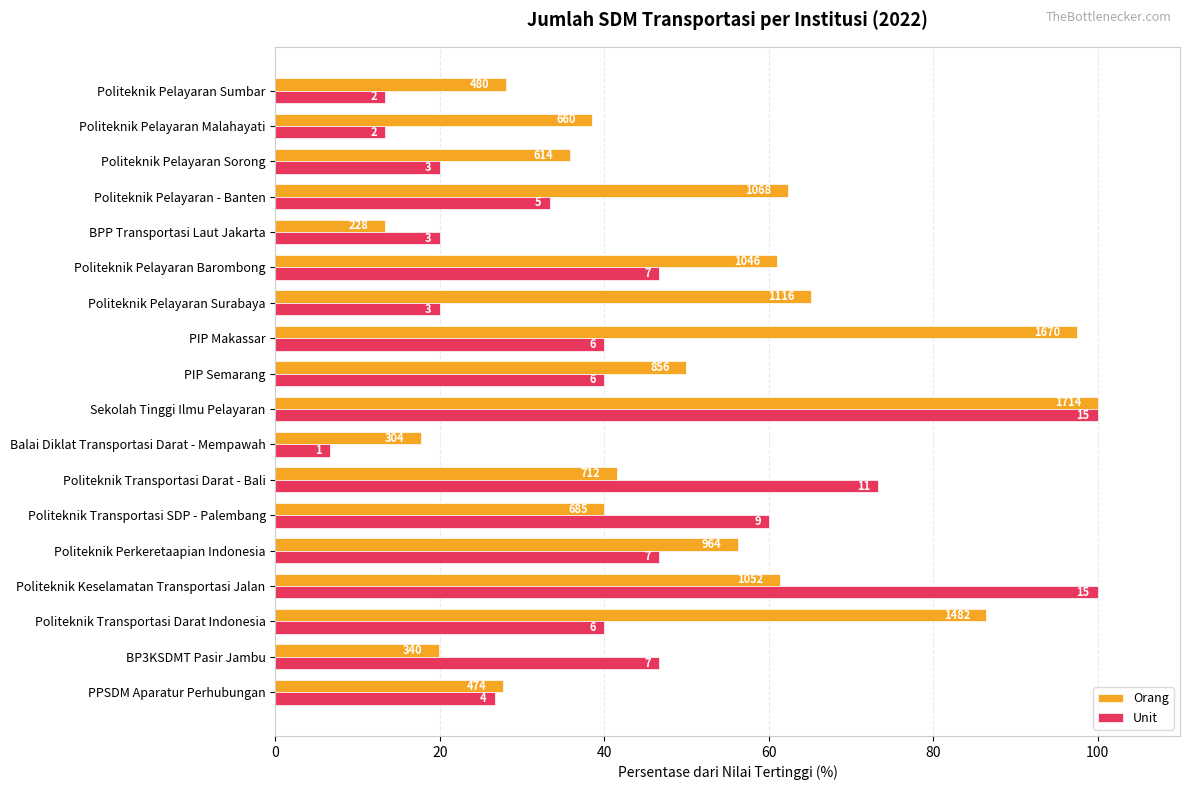

What are all the series names shown in the legend?

Orang, Unit